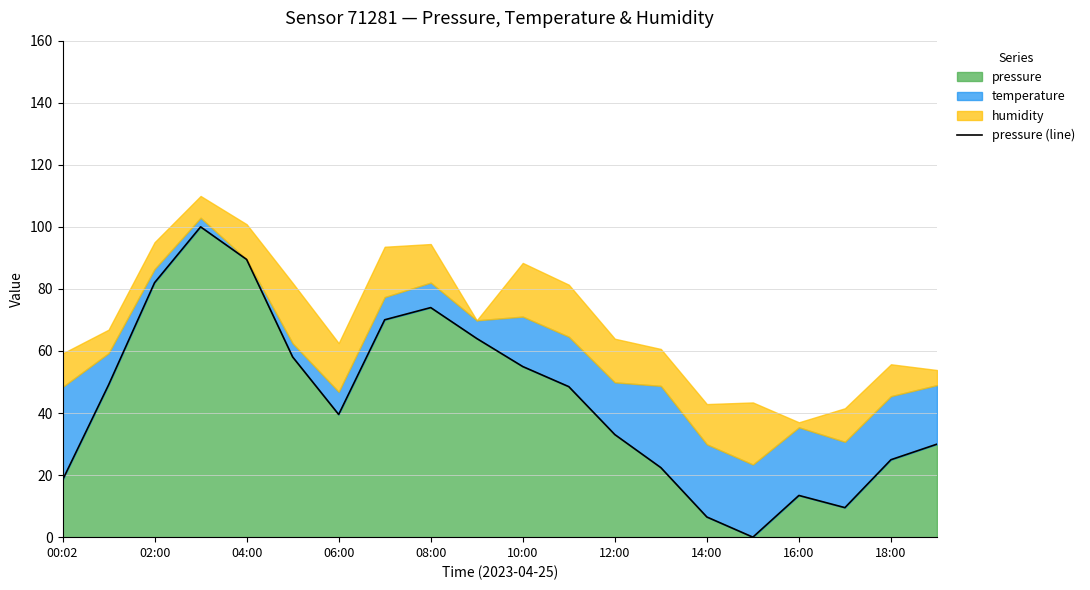

The value of pressure at 16:00 is 13.4. True or false?

True